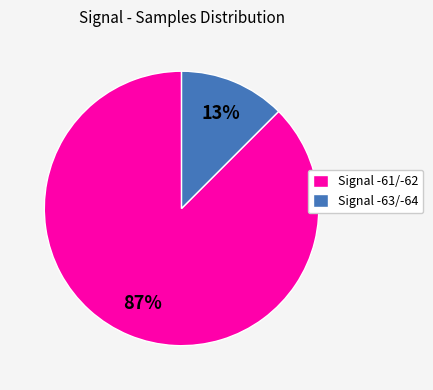

What percentage is the Signal -63/-64 slice, to the nearest percent?

13%